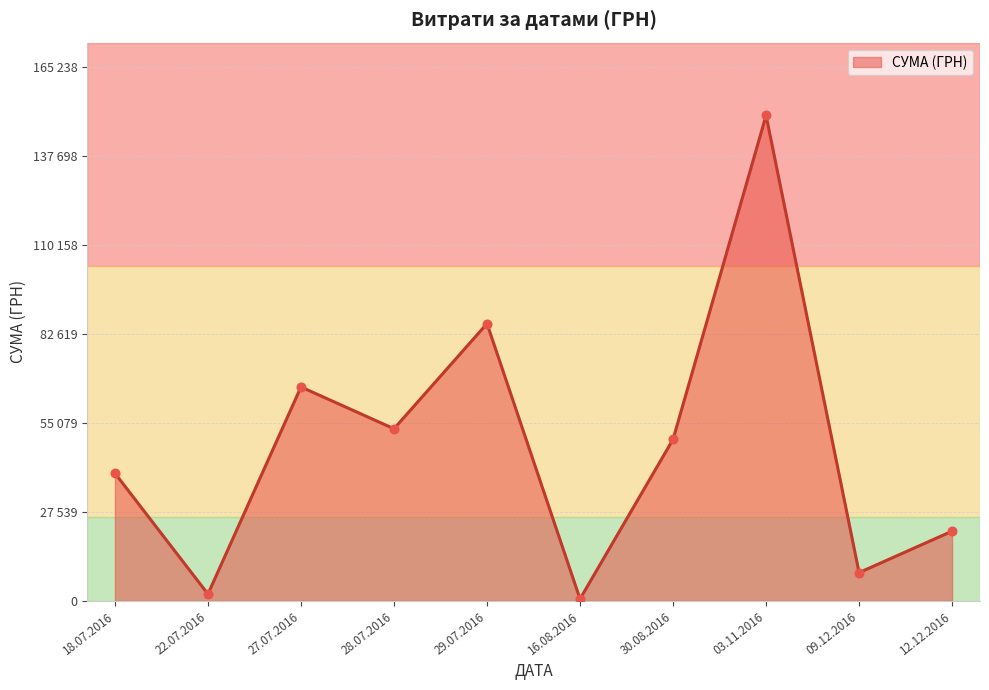

Between 27.07.2016 and 09.12.2016, which is larger?

27.07.2016